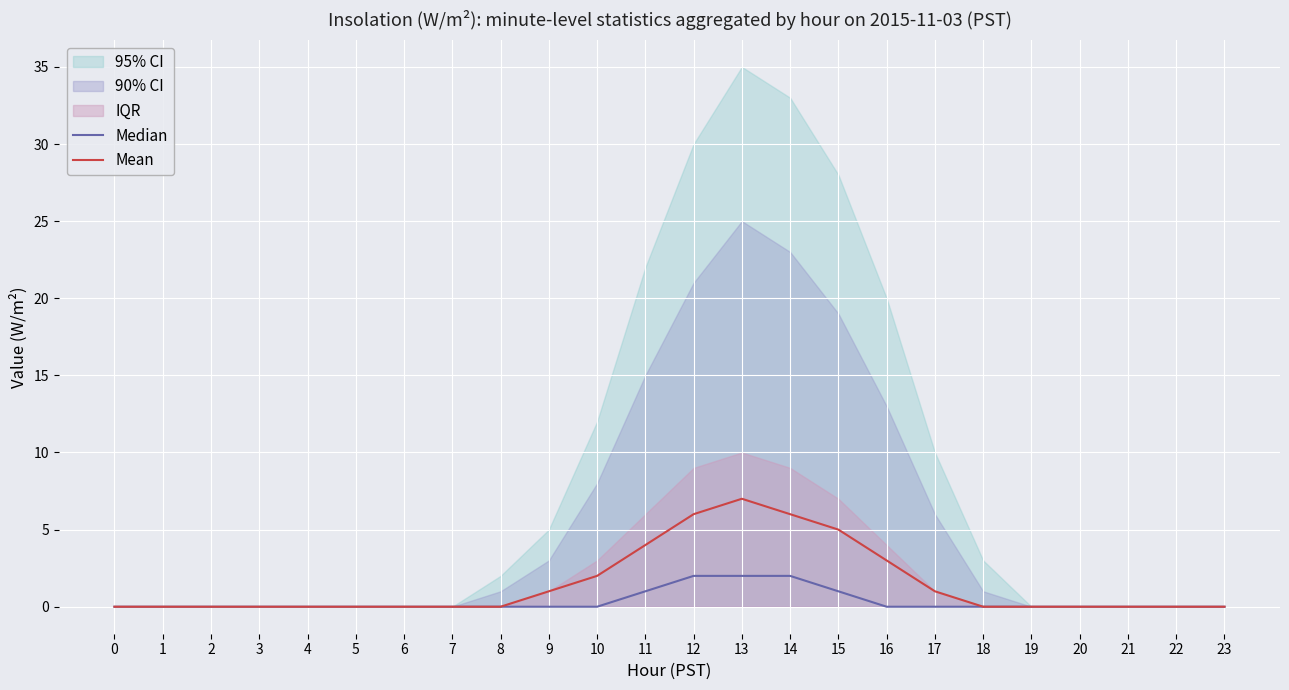

Between 21 and 11, which is larger?

11